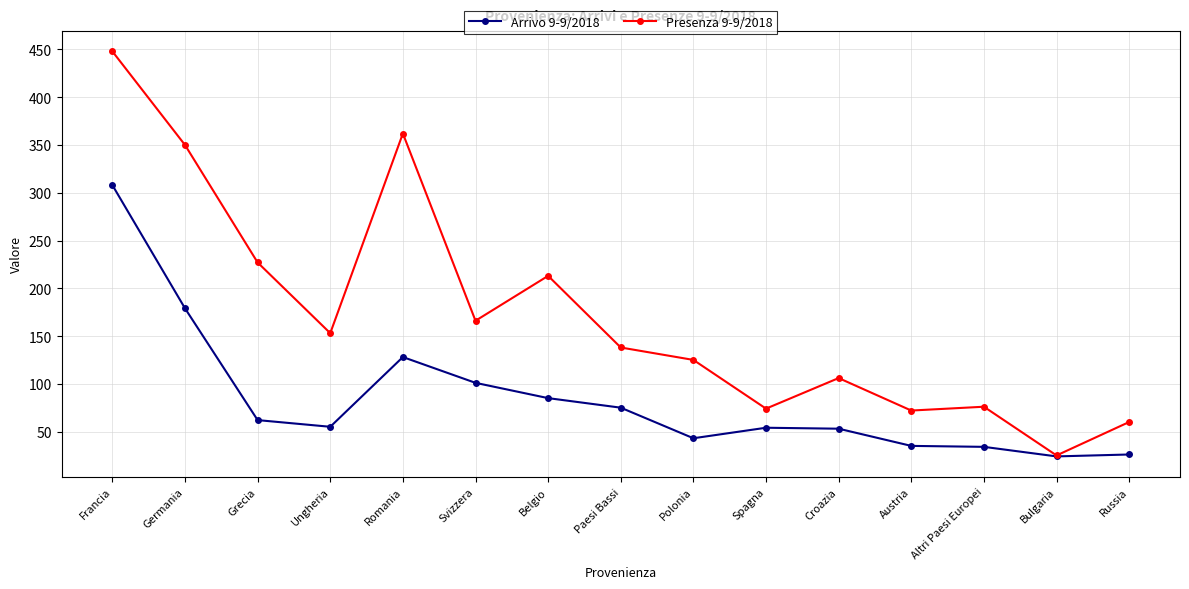

Which series has the widest spread of values?

Presenza 9-9/2018